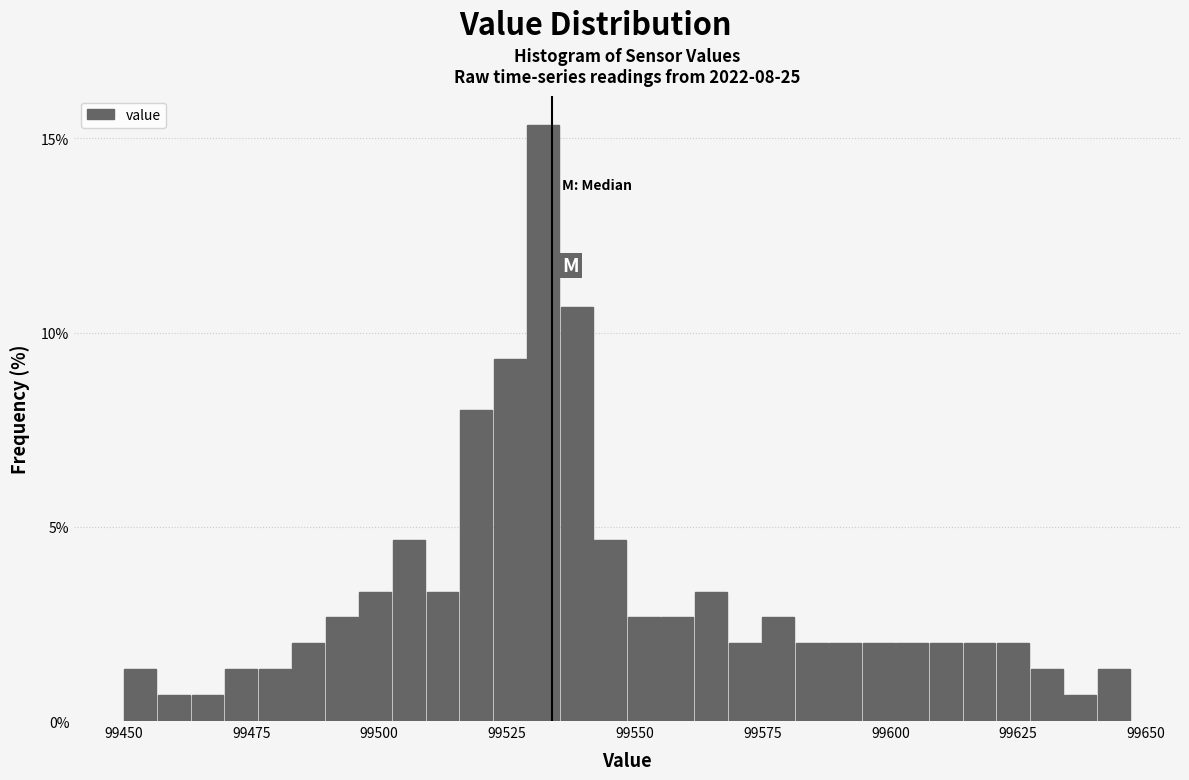

Read against the x-axis, roughly where is the centre of the tallest bar?

99530